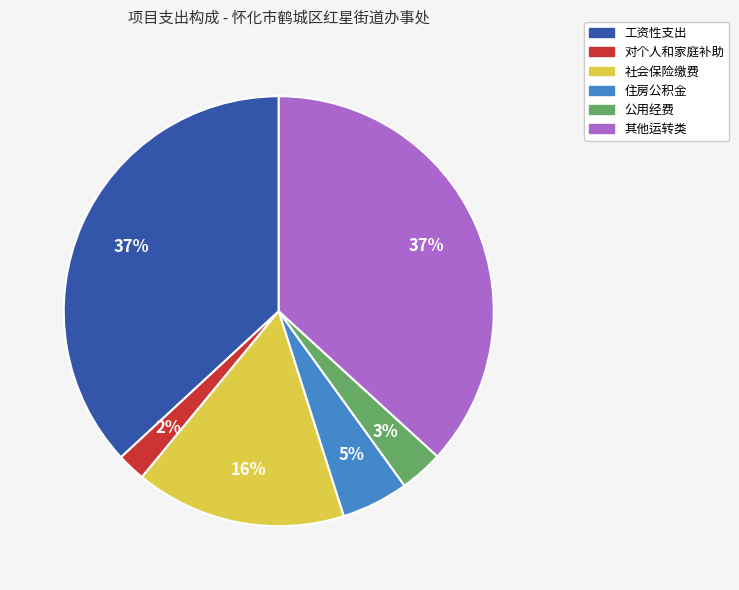

True or false: 工资性支出 accounts for 37% of the total.

True